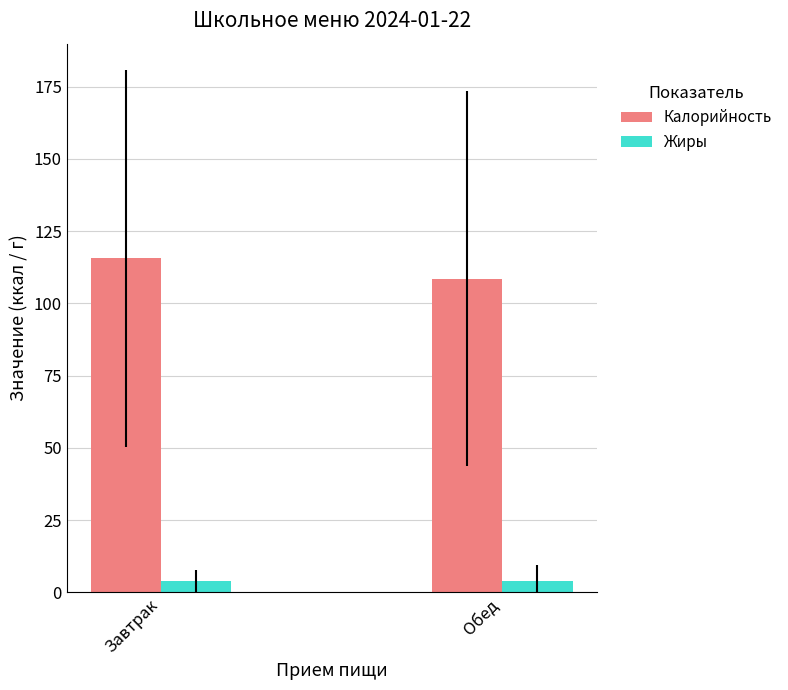

What is the difference between the highest and lowest values at Обед?

104.7